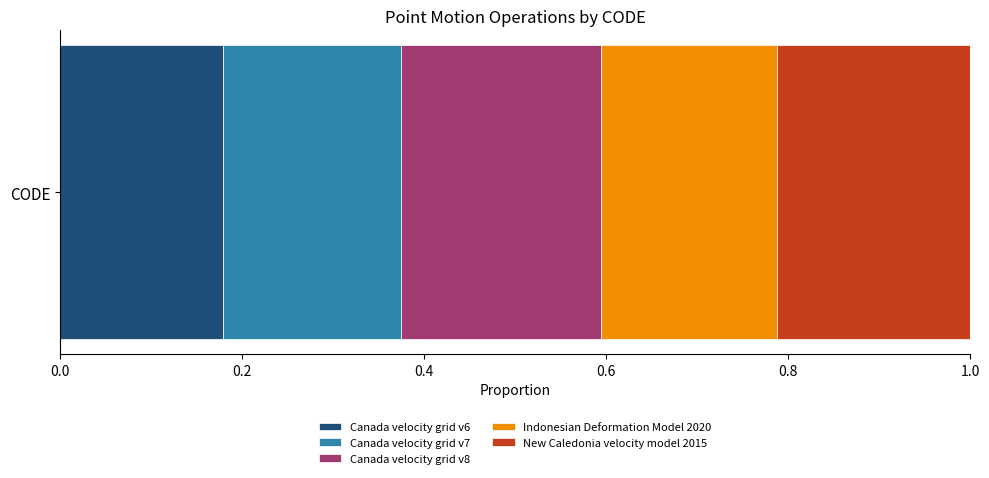

Is it true that Canada velocity grid v6 equals 0.3 at CODE?

False